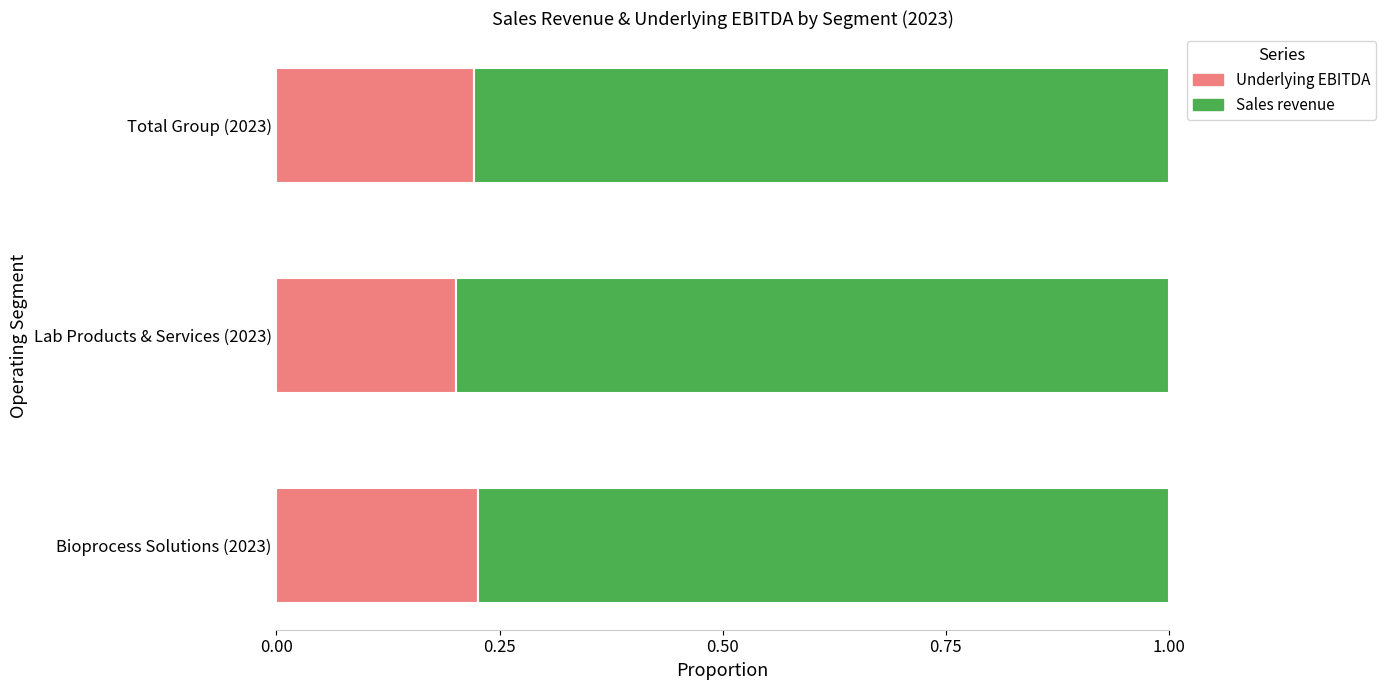

The Underlying EBITDA series shows 0.2 at Total Group (2023). True or false?

True